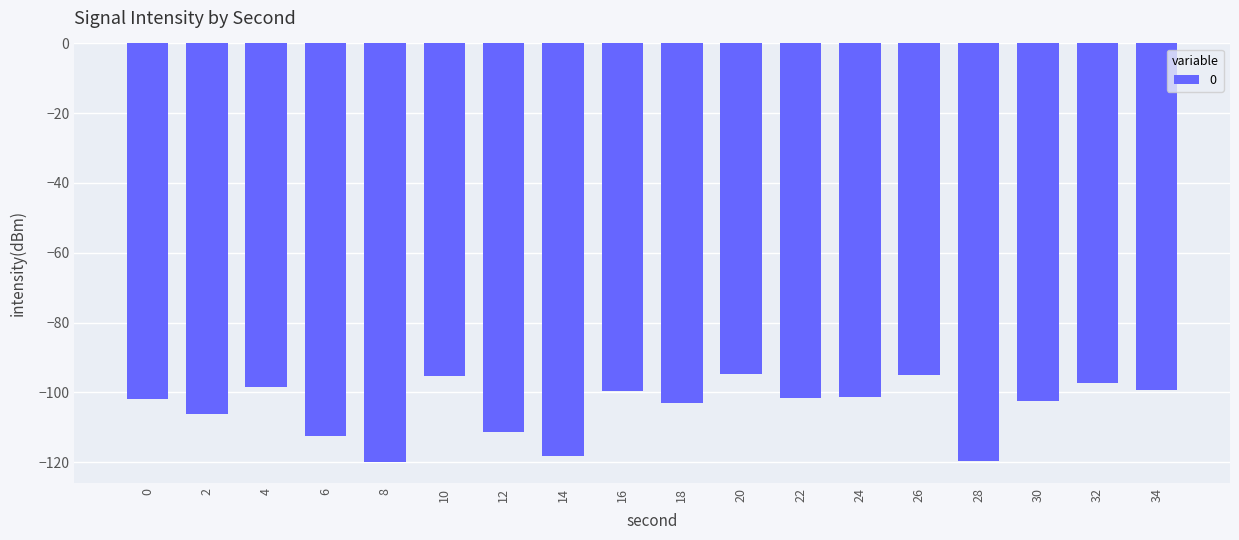

Read the value at 32.

-97.3